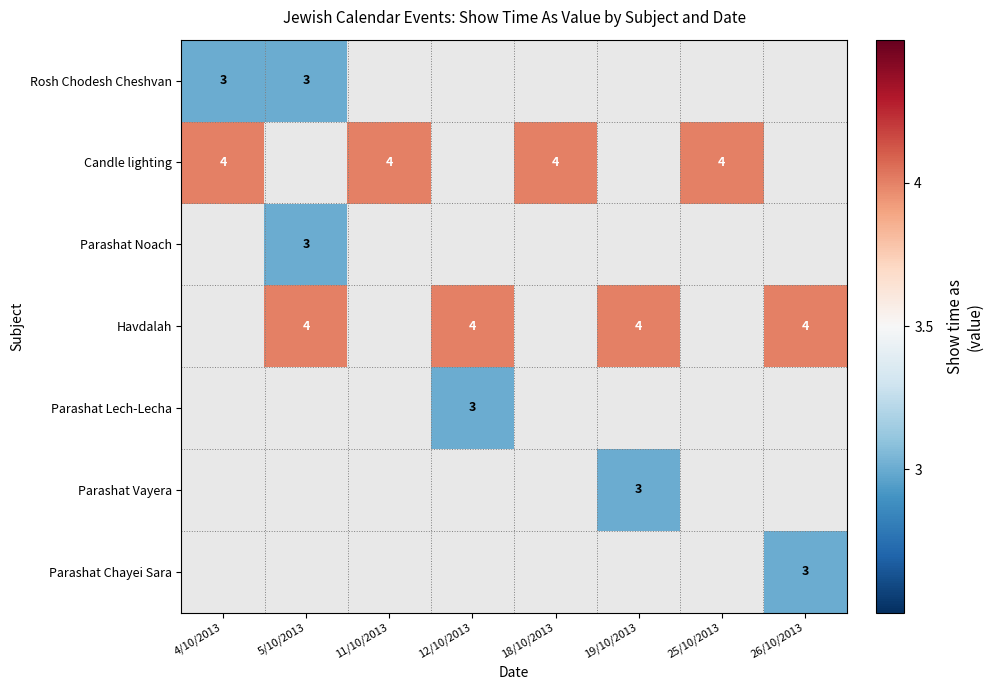

True or false: Parashat Vayera has a value of 1 at 19/10/2013.

False